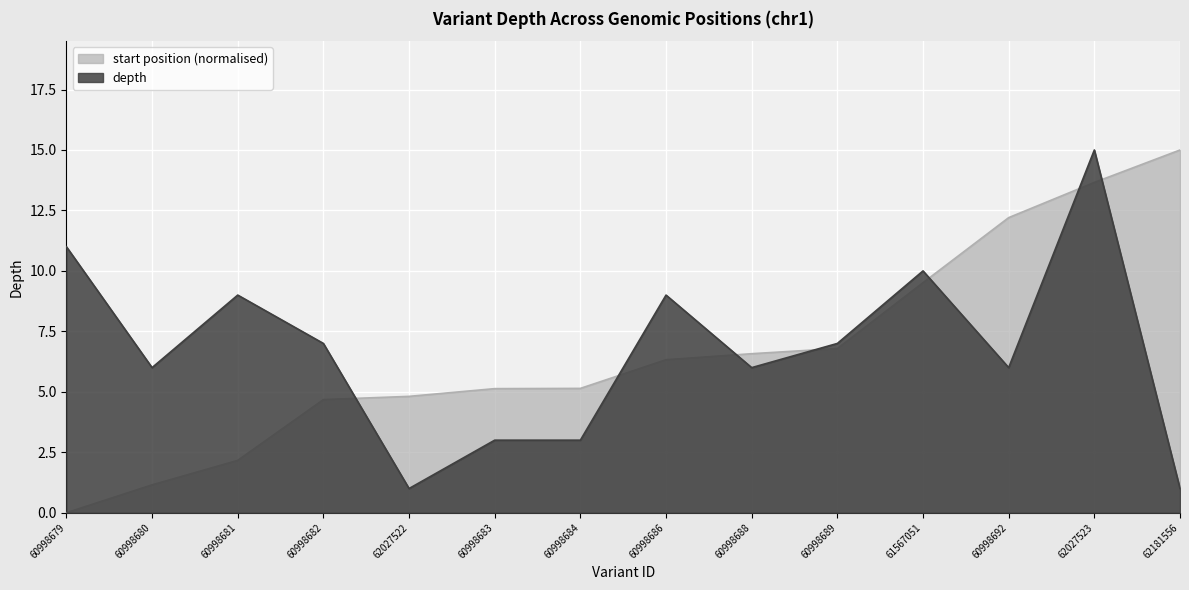

The start_offset series shows 16.7 at 60998692. True or false?

False